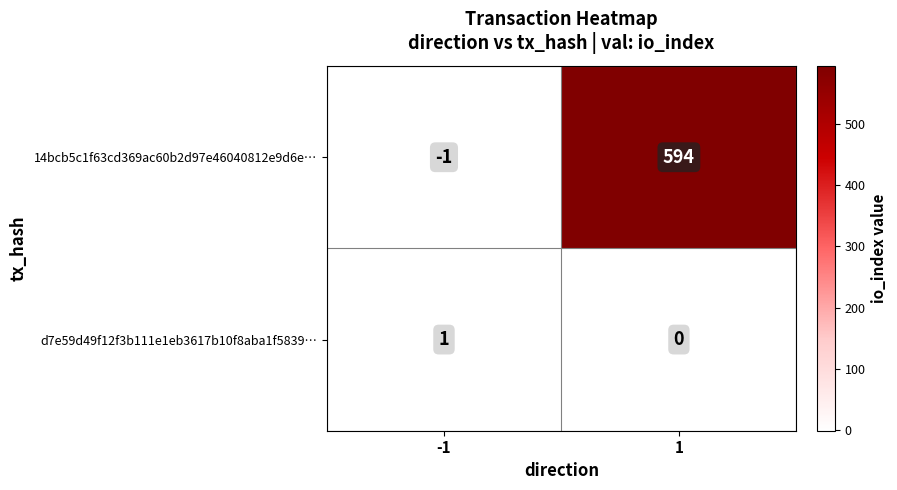

Between -1 and 1, which series saw the biggest shift?

14bcb5c1f63cd369ac60b2d97e46040812e9d6e…